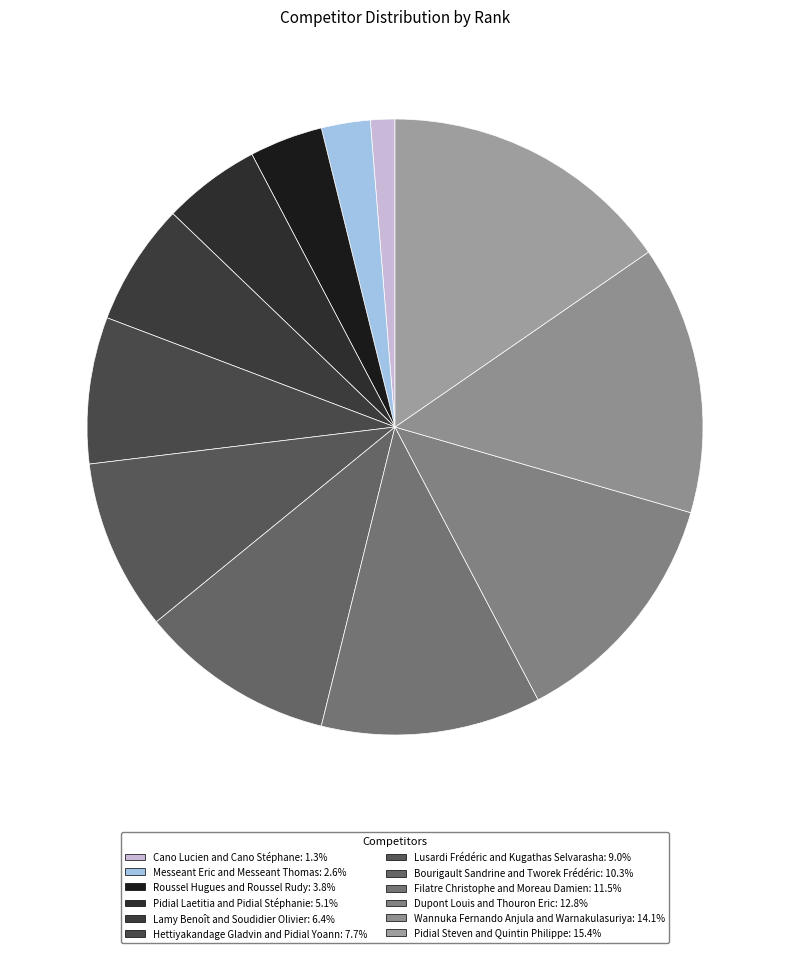

Is Bourigault Sandrine and Tworek Frédéric the majority of the pie?

No